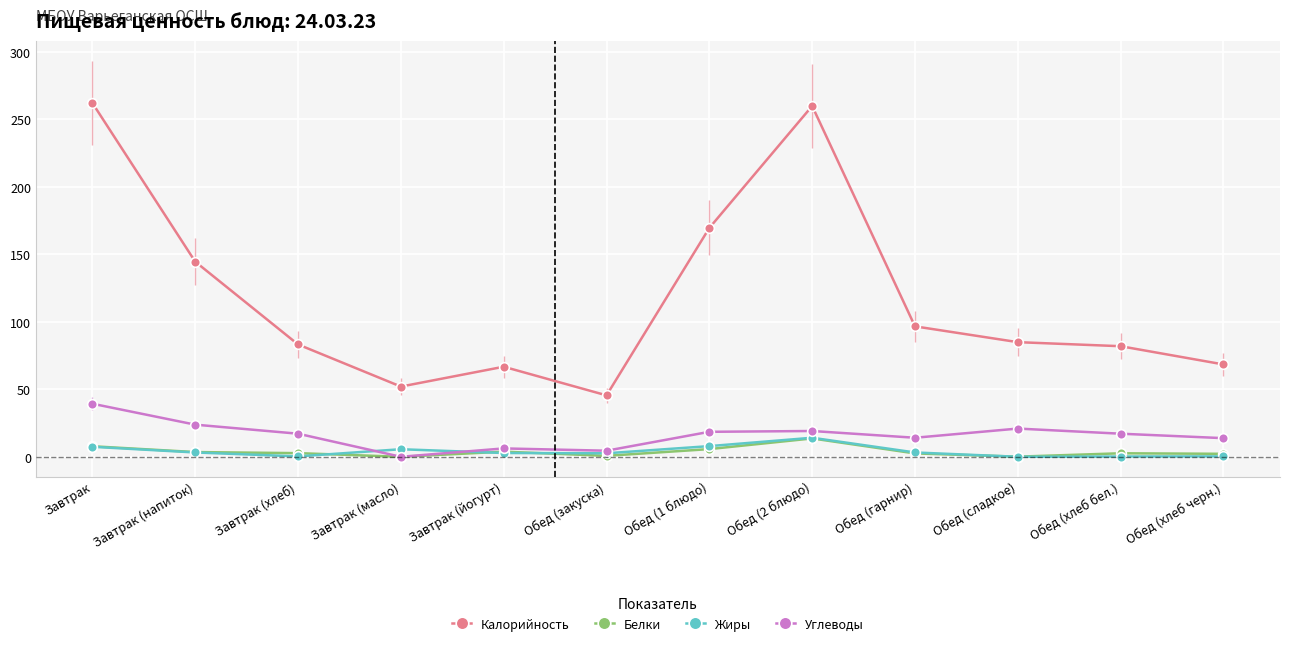

Between Завтрак (йогурт) and Обед (закуска), which series saw the biggest shift?

Калорийность